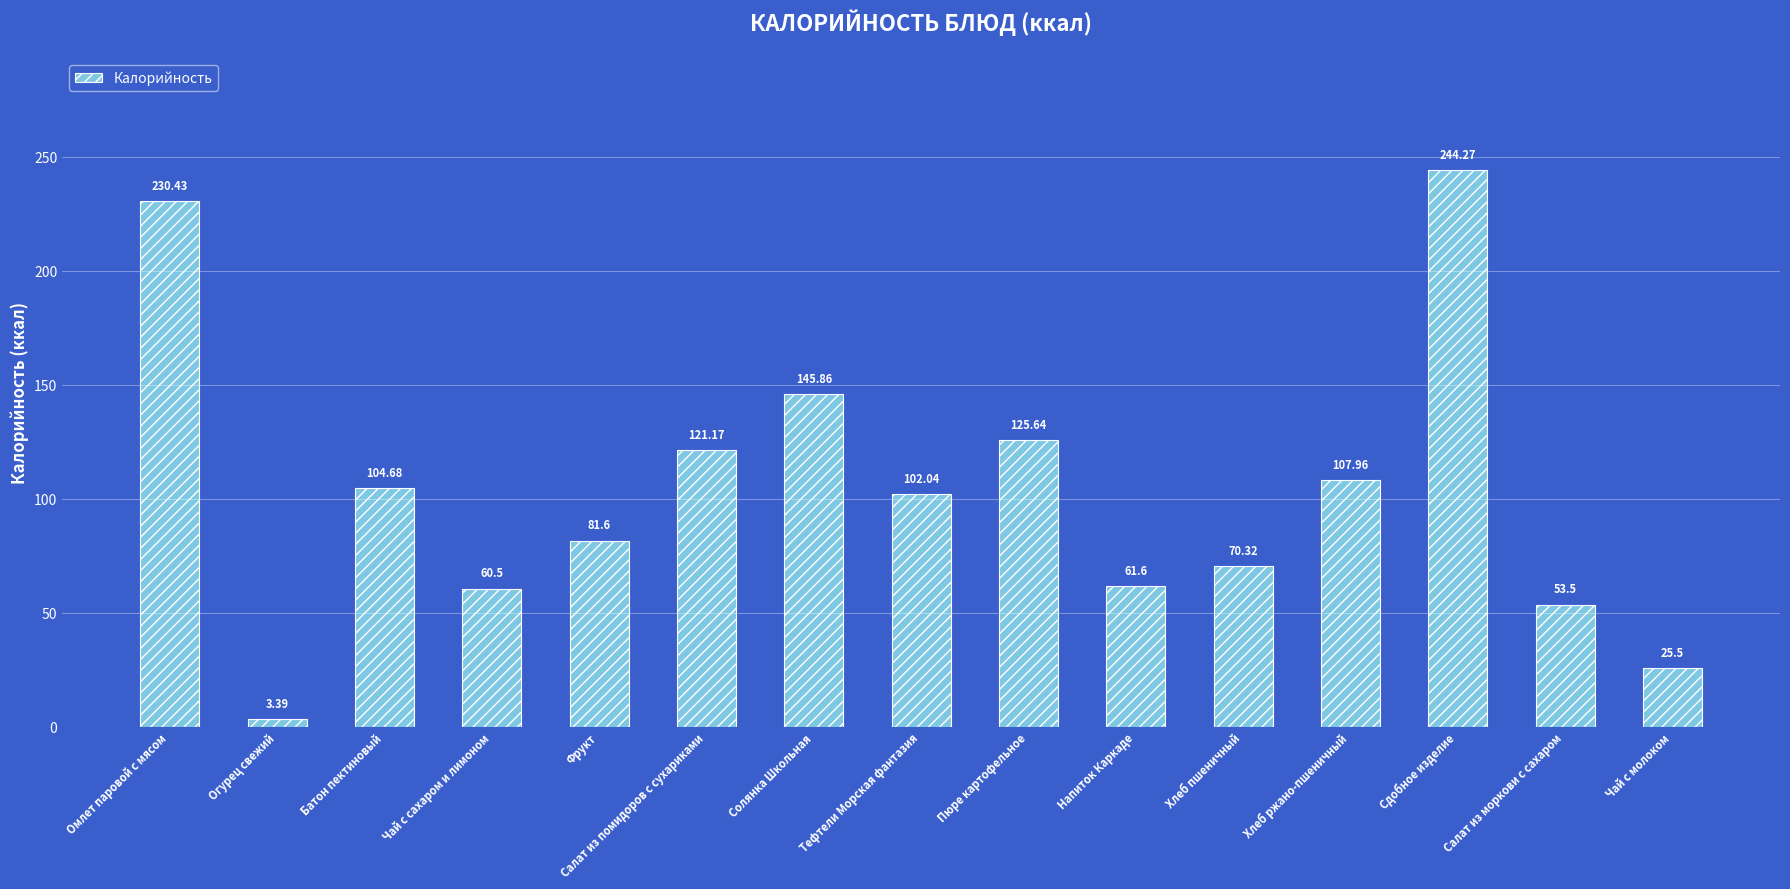

True or false: the data shows 75.8 at Салат из моркови с сахаром.

False